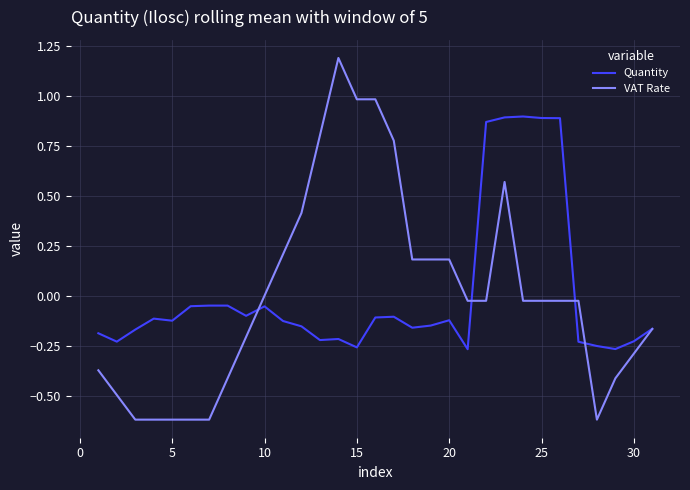

Rank the series by their maximum value, from highest to lowest.

VAT Rate, Quantity